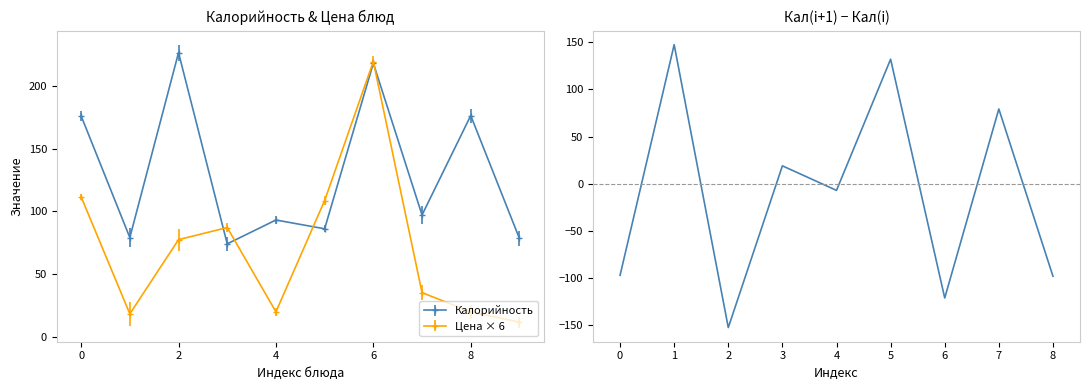

How many lines are shown in the chart?

1